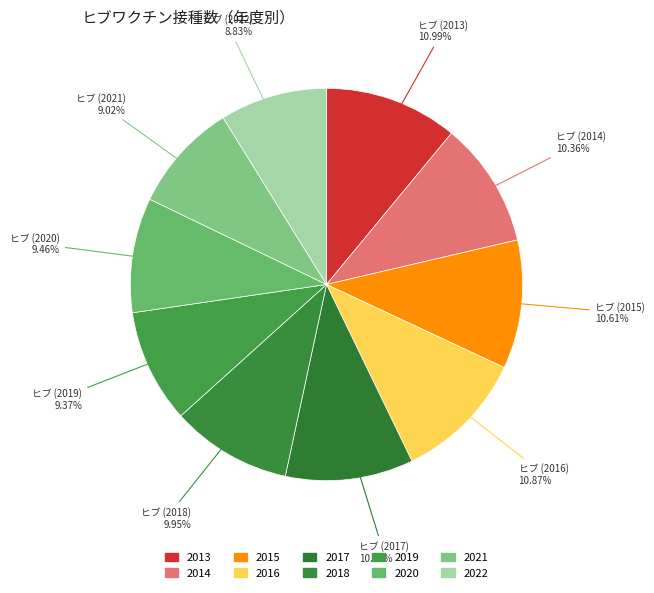

Count the number of slices in the pie.

10